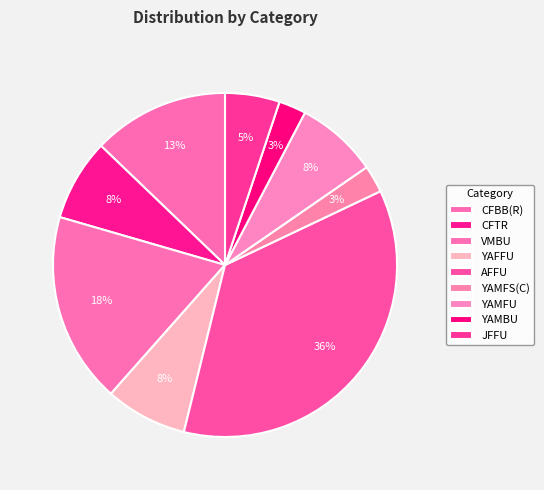

True or false: CFTR accounts for 8% of the total.

True